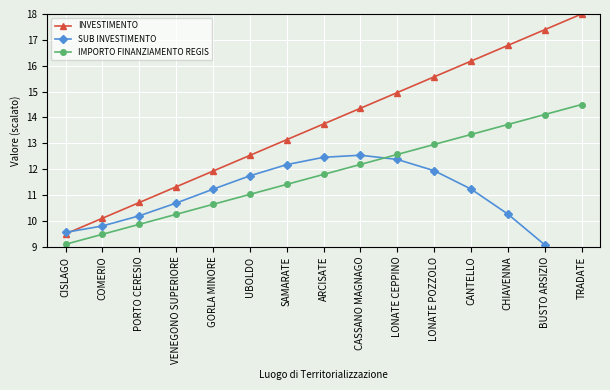

Which category has the lowest value in the INVESTIMENTO series?

CISLAGO